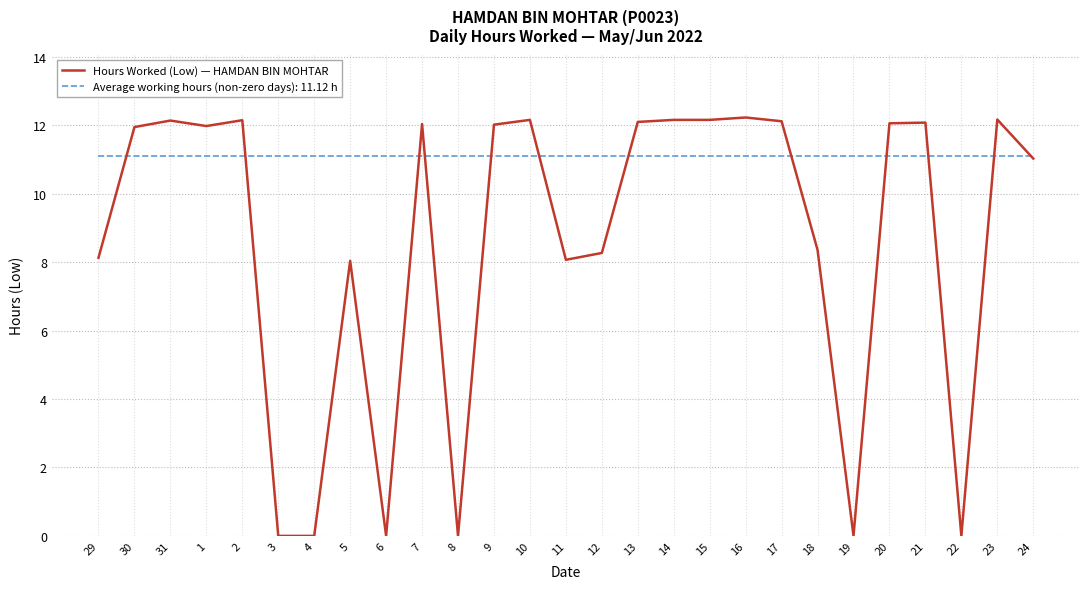

Which series has the largest range (max minus min)?

Hours Worked (Low) — HAMDAN BIN MOHTAR